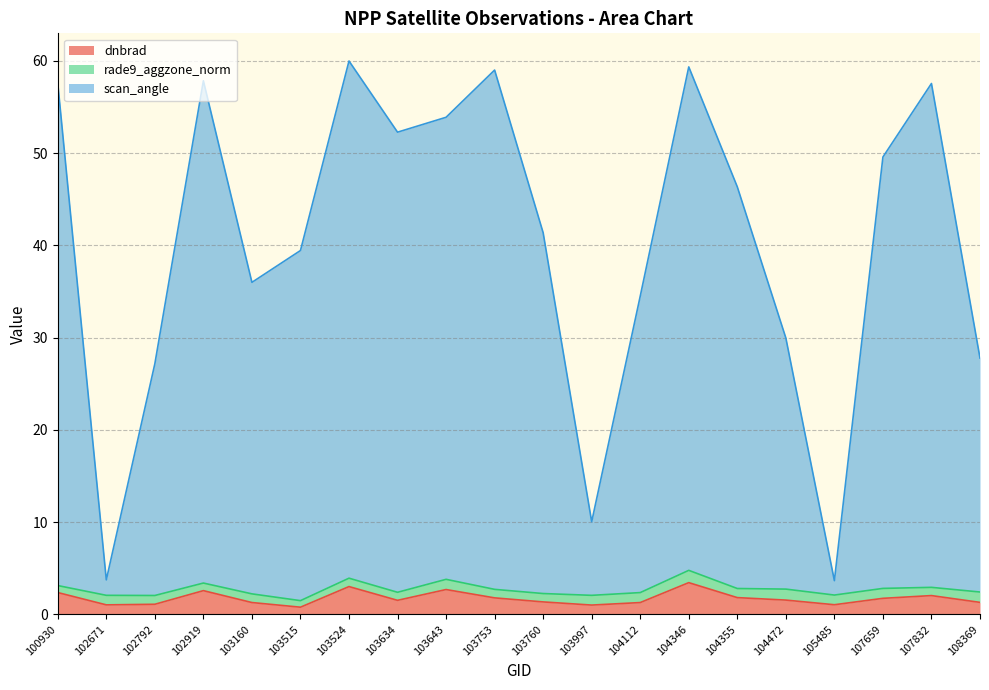

Which has a higher value, 103524 or 104472?

103524